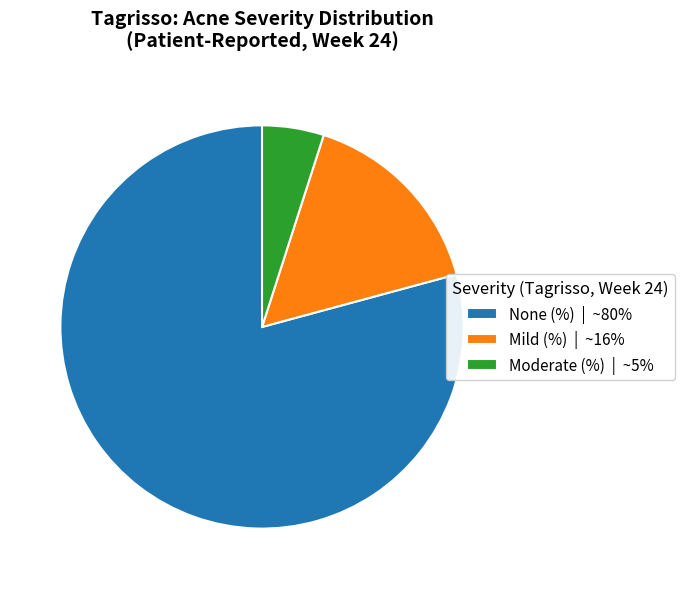

What is the ratio of the value at Mild (%) | ~16% to the value at Moderate (%) | ~5%?

3.2